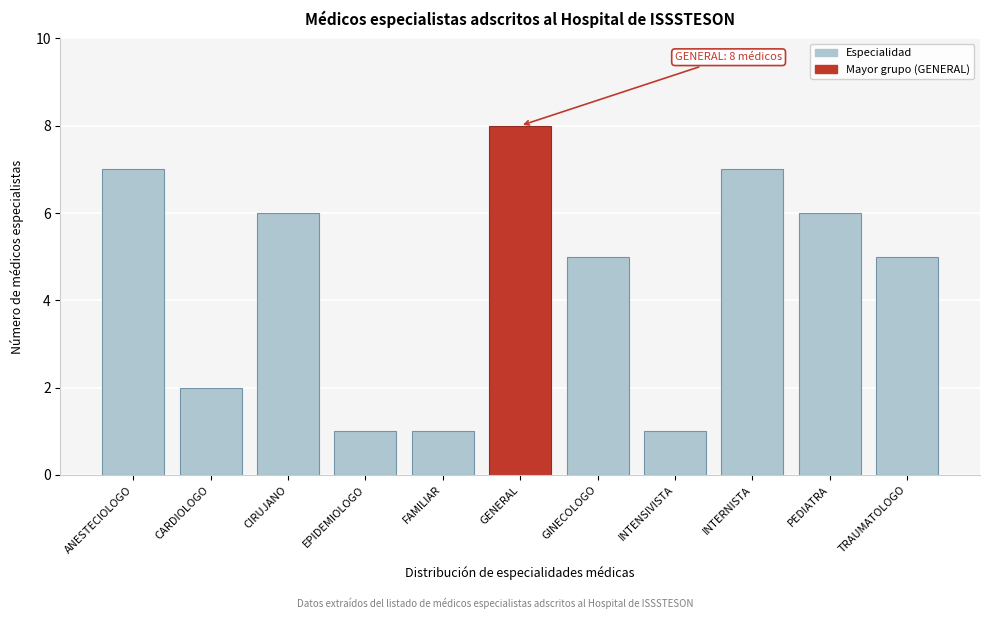

Reading left to right, list all the values displayed in this chart.

7	2	6	1	1	8	5	1	7	6	5